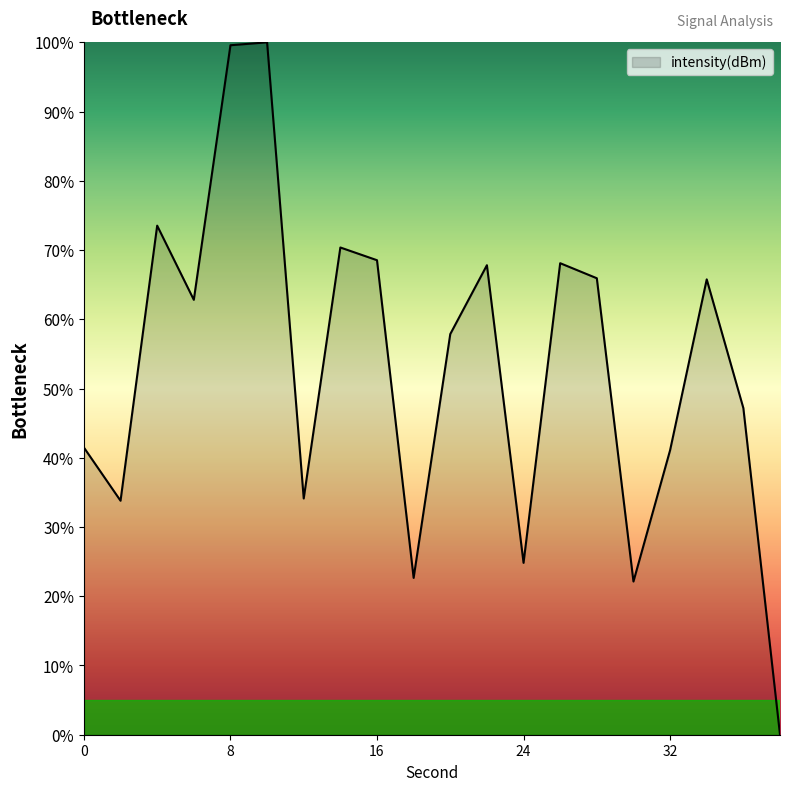

What is the difference between the maximum and minimum values?

100.0